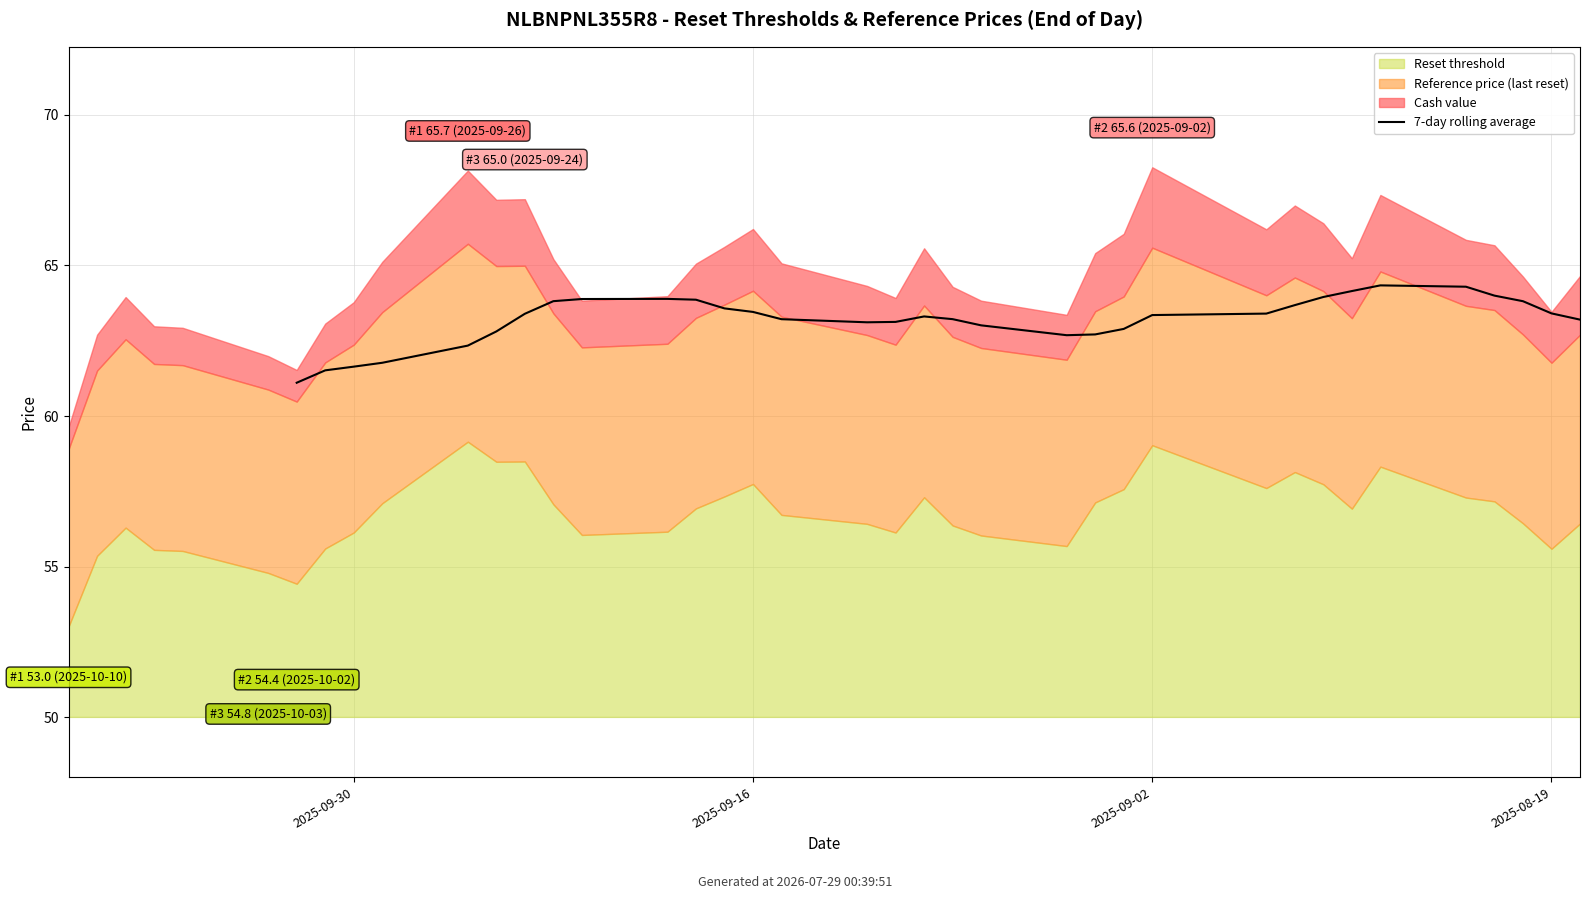

Between 32 and 21, which is larger?

32